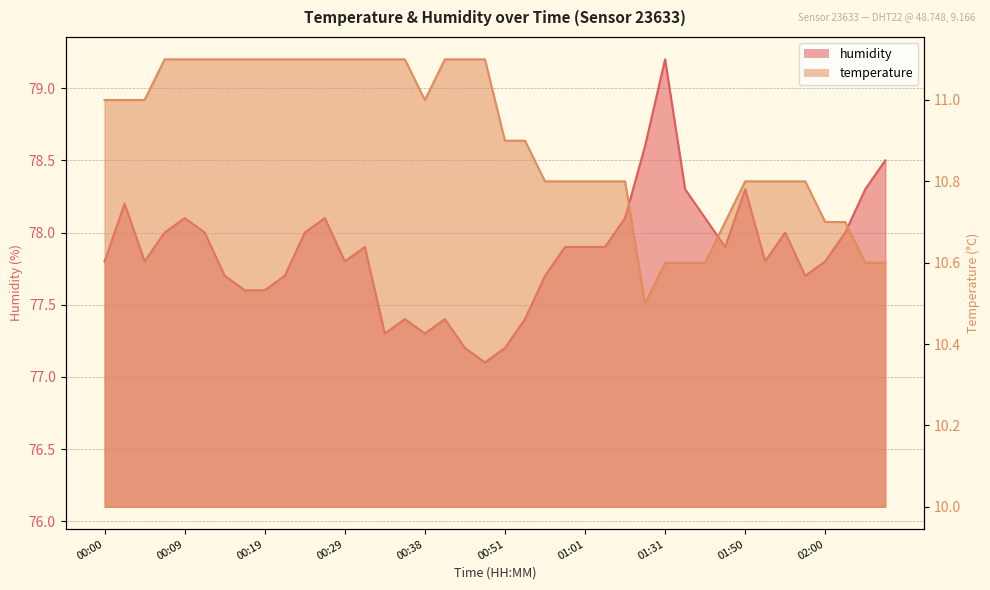

What position from the right is 01:44?

10